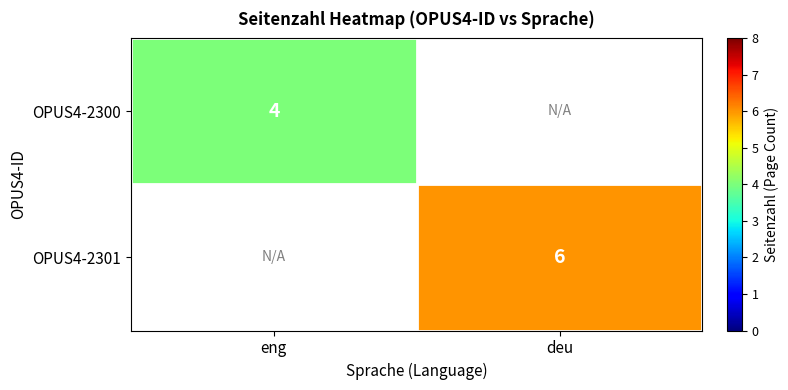

The OPUS4-2301 series shows 6 at deu. True or false?

True